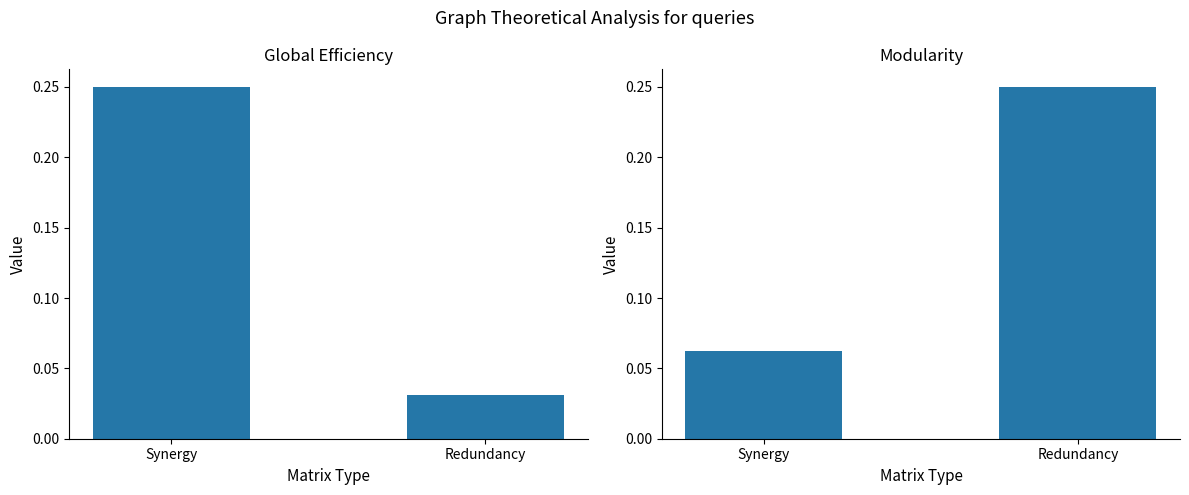

What is the label of the 1st bar from the left?

Synergy